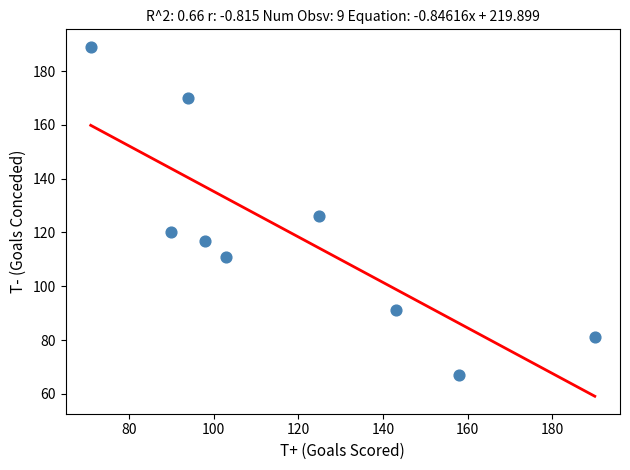

What Y value in the scatter plot is closest to 128?

126